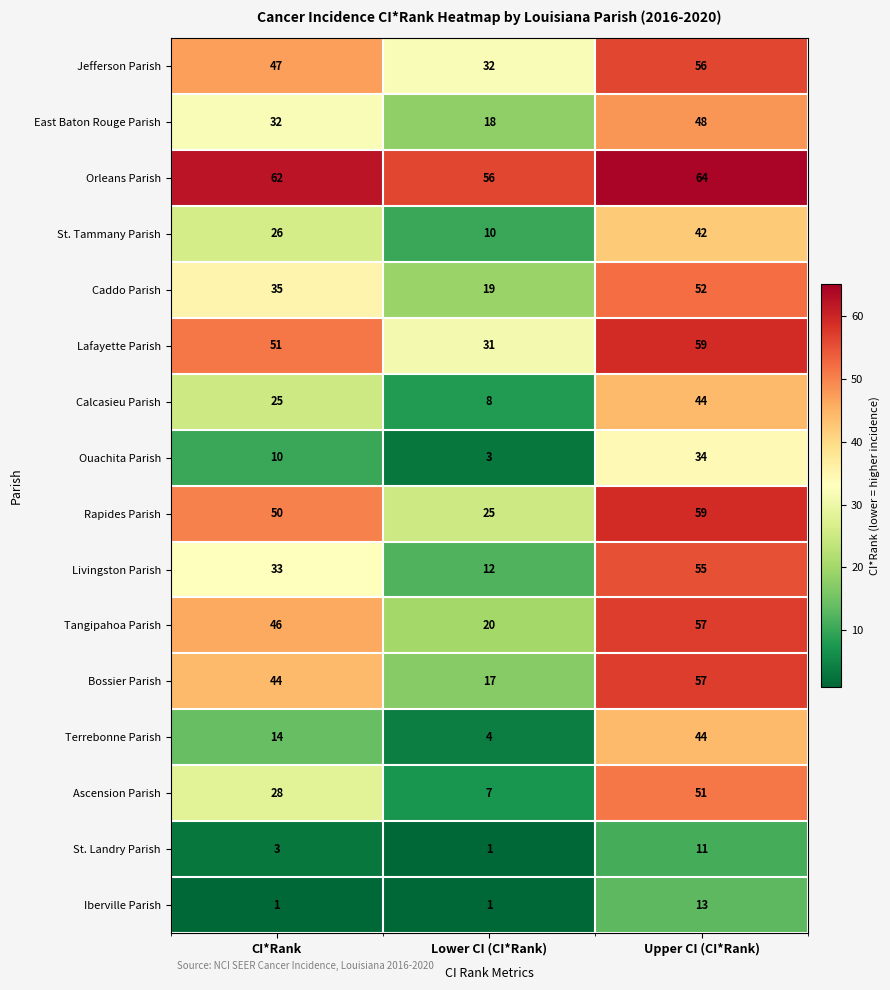

What is the sum of all Orleans Parish values?

182